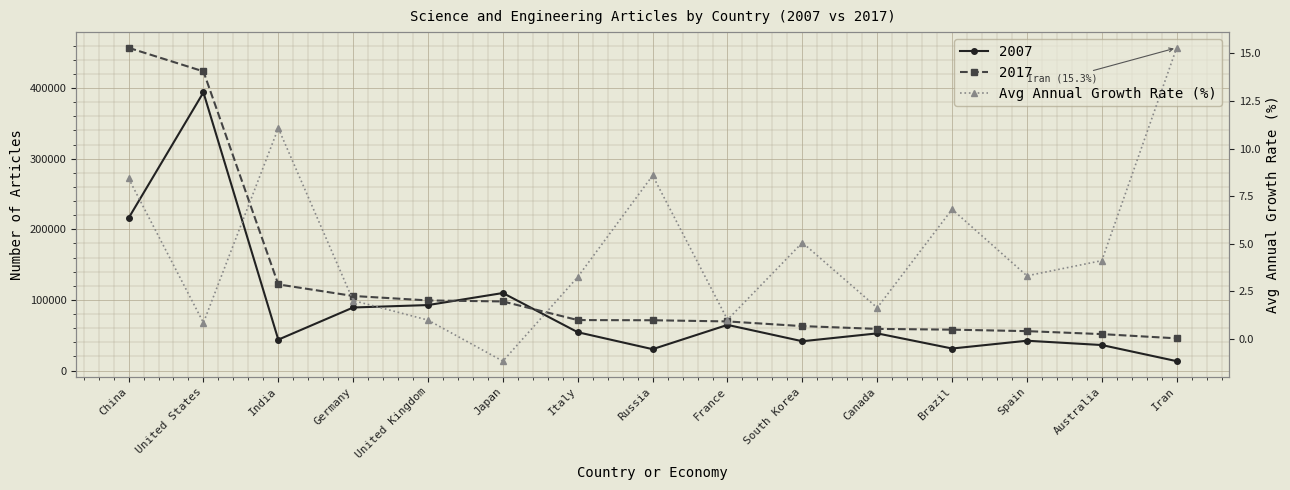

How many positive values are there?

14